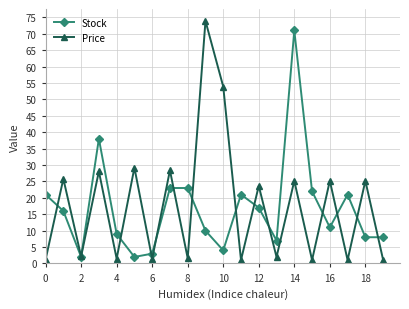

Which series has the largest range (max minus min)?

Price